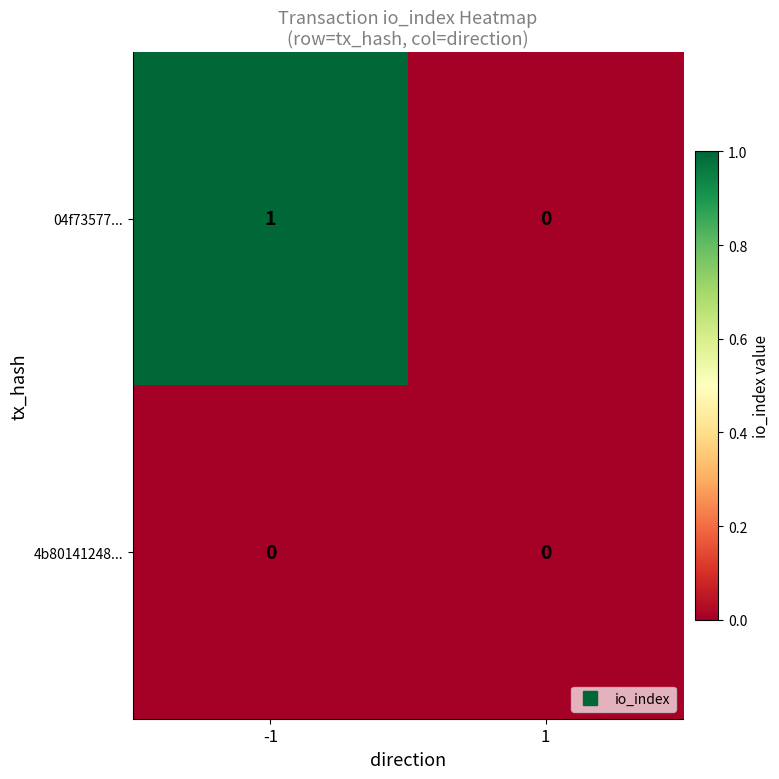

Which label corresponds to the largest value in the chart?

-1